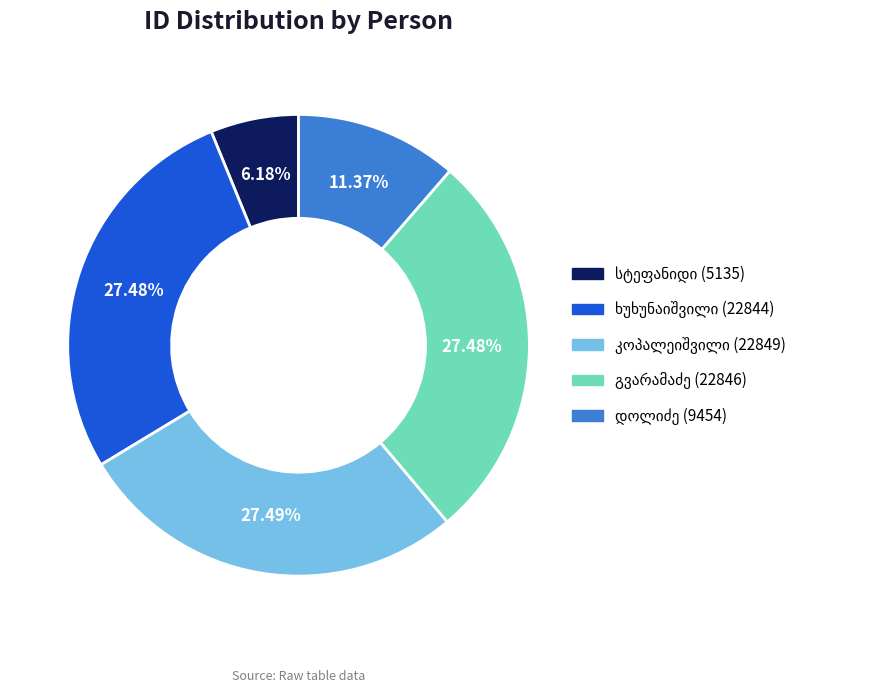

Does any single category account for the majority?

No